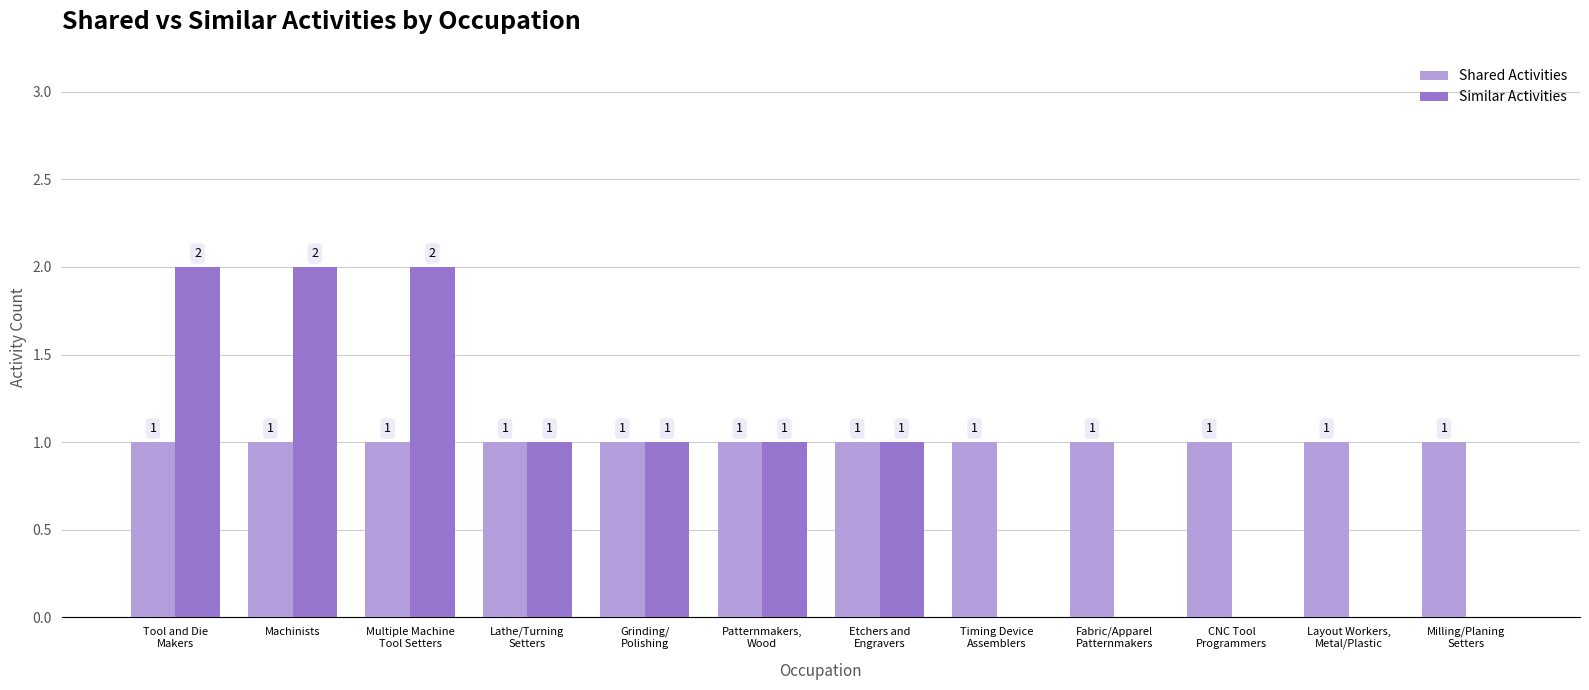

Which series has the largest total across all categories?

Shared Activities